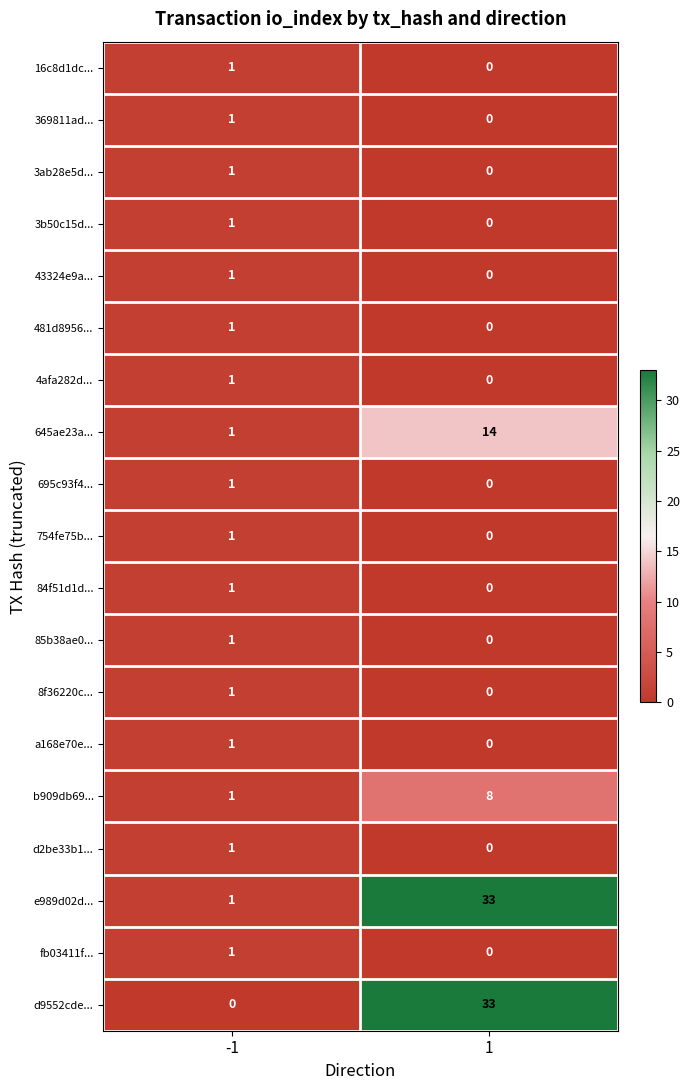

The 3b50c15d... series shows 1 at -1. True or false?

True